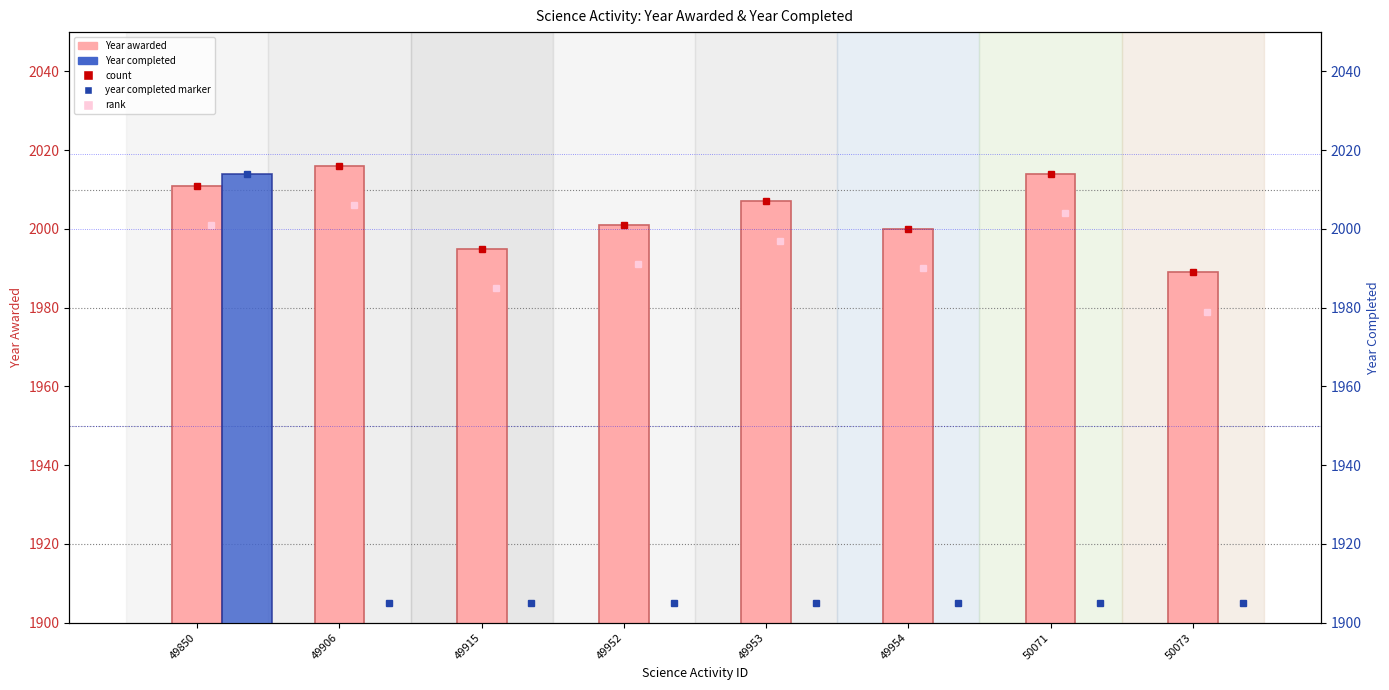

The value of Year awarded at 49906 is 824.1. True or false?

False